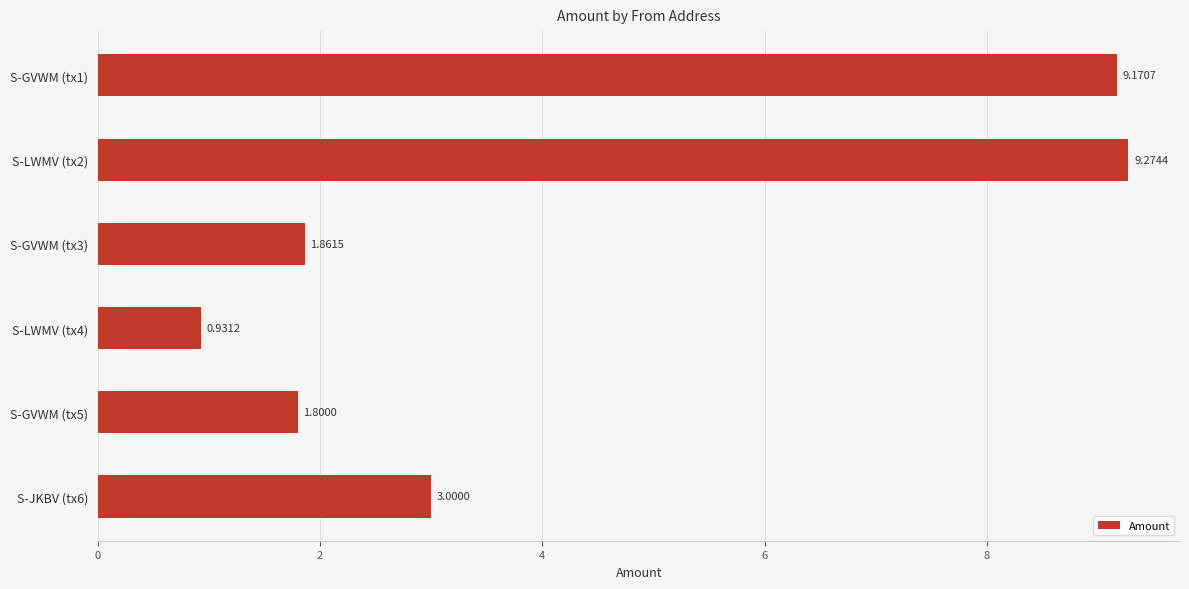

What is the change in value from S-GVWM (tx3) to S-LWMV (tx4)?

-0.9